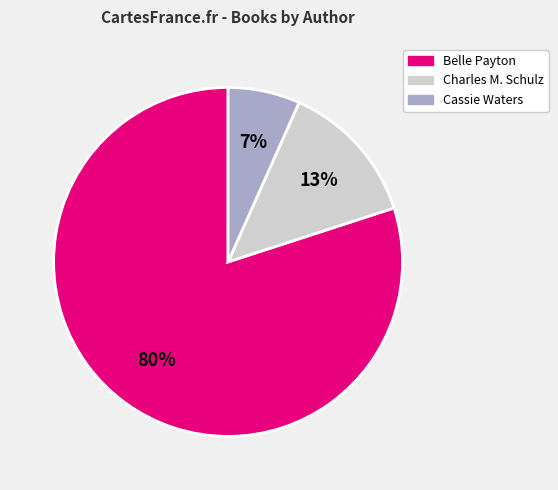

Count the number of slices in the pie.

3